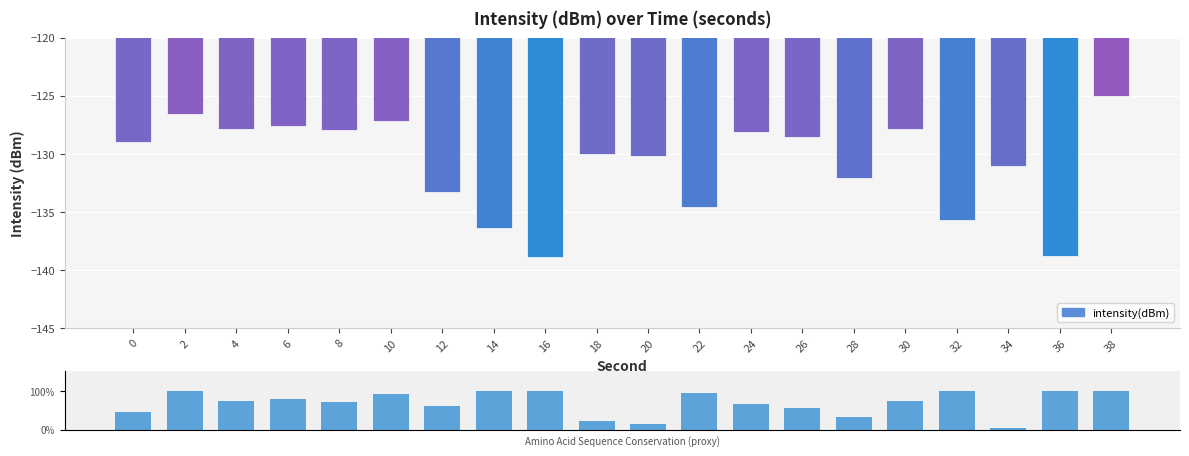

Between 8 and 28, which is larger?

8